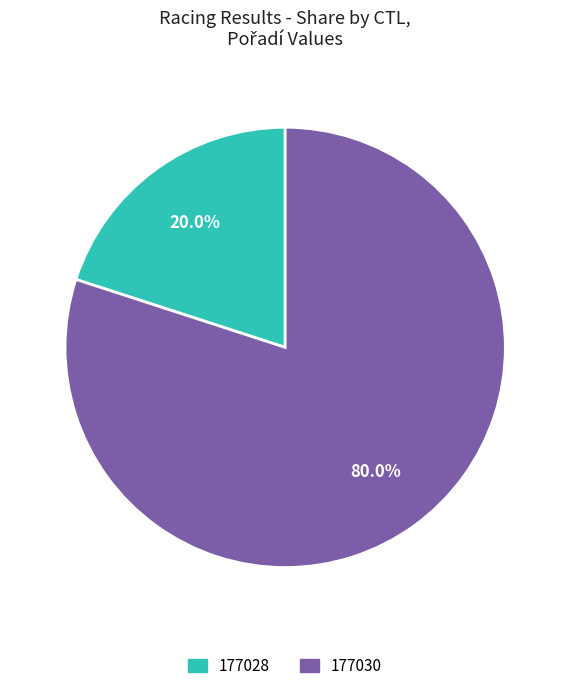

What percentage is the 177028 slice, to the nearest percent?

20%